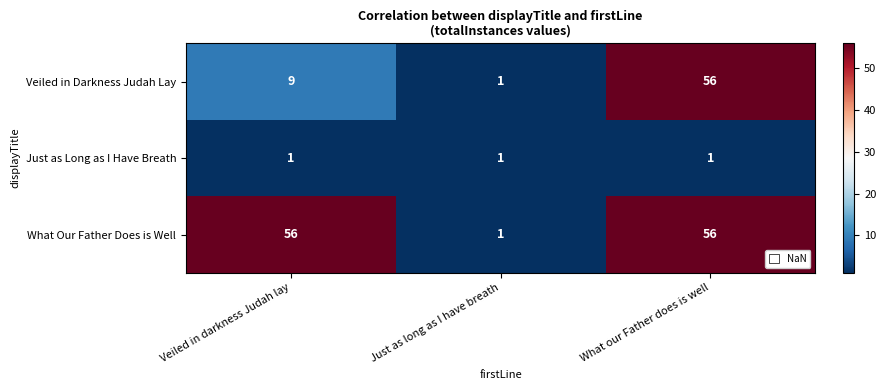

What is the sum of all Veiled in Darkness Judah Lay values?

66